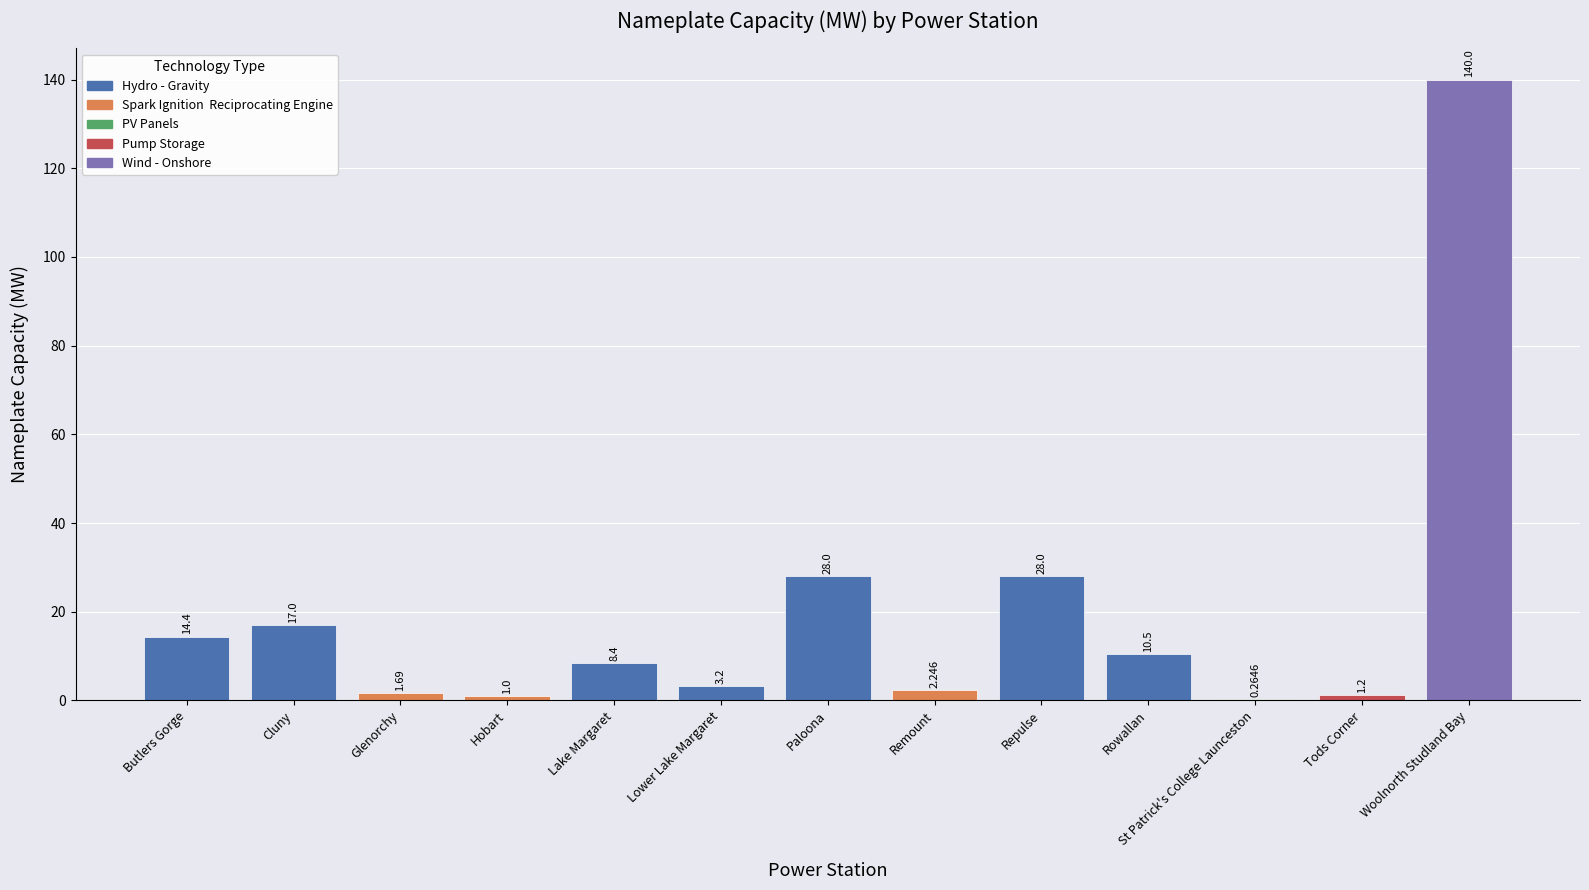

What is the sum of all values?

255.9